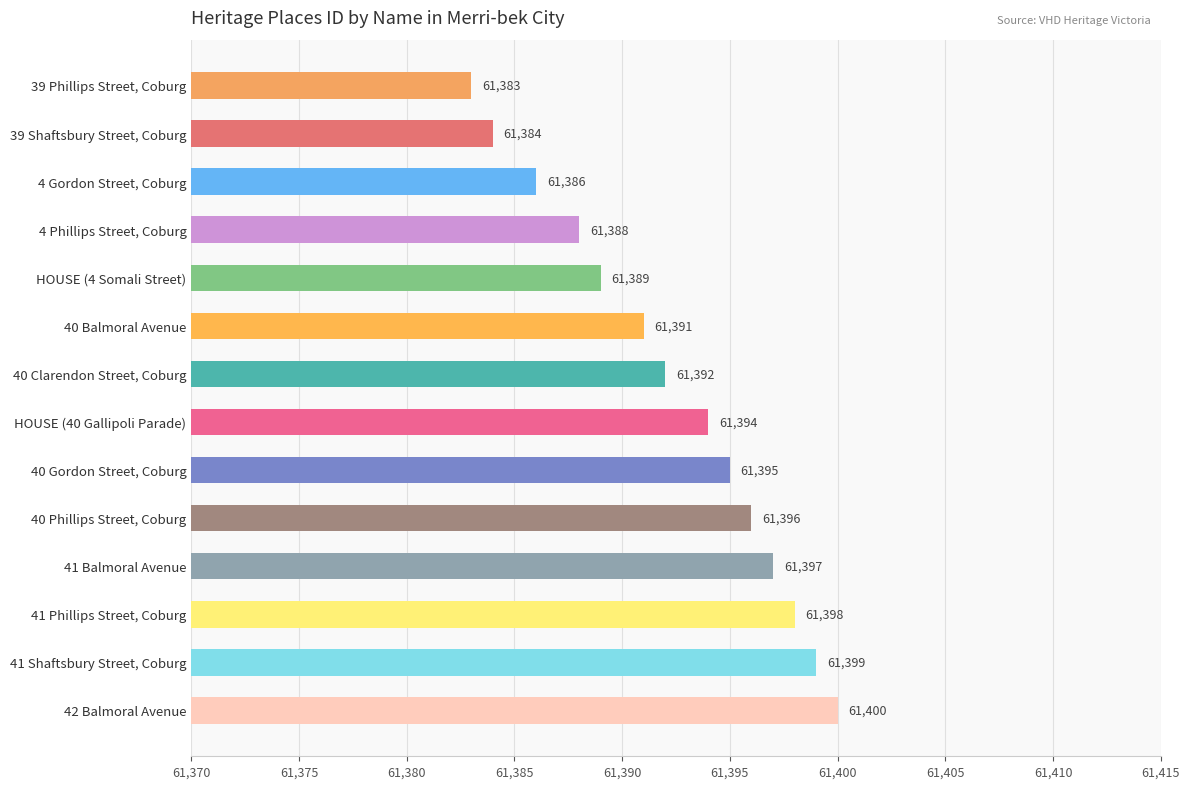

How many values are below 61394?

7